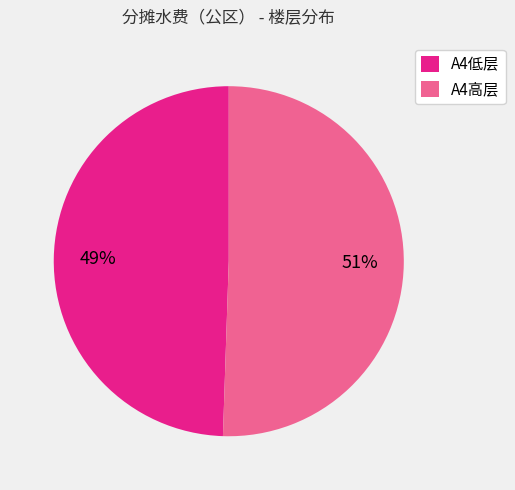

How many slices are in this pie chart?

2